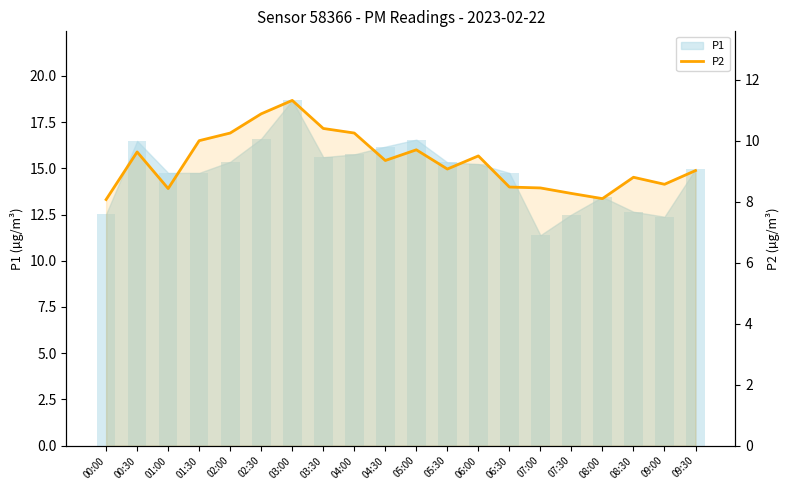

Approximately how many times larger is the value at 09:30 compared to 04:00?

0.9